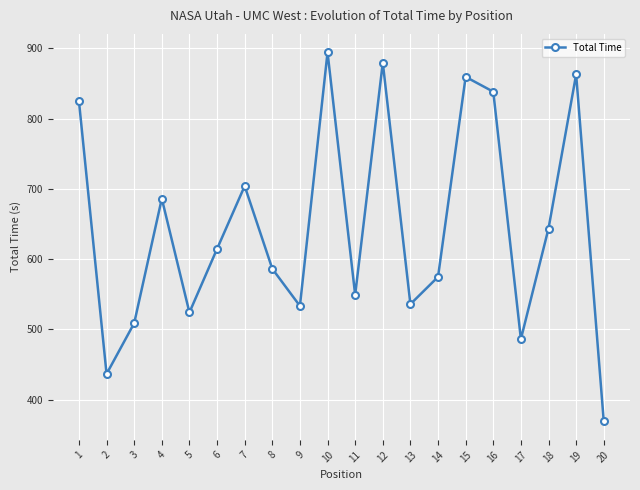

Where is the first local minimum?

2